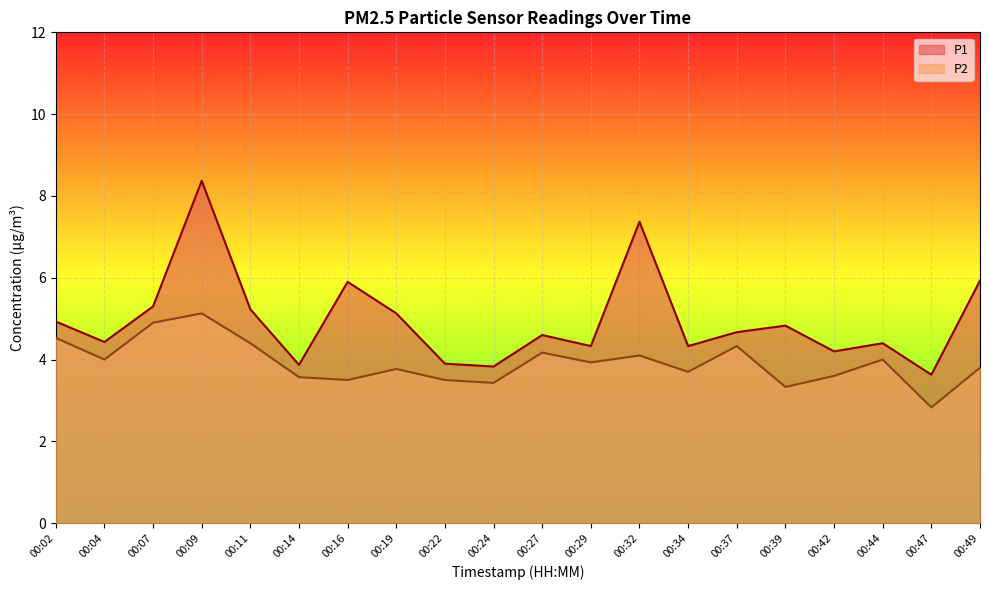

What is the value of the P1 point at the 14th from the left?

4.3